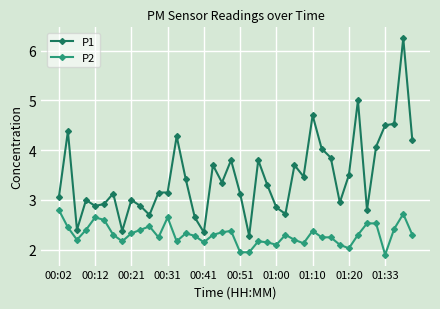

List the series in order of their peak value, lowest first.

P2, P1